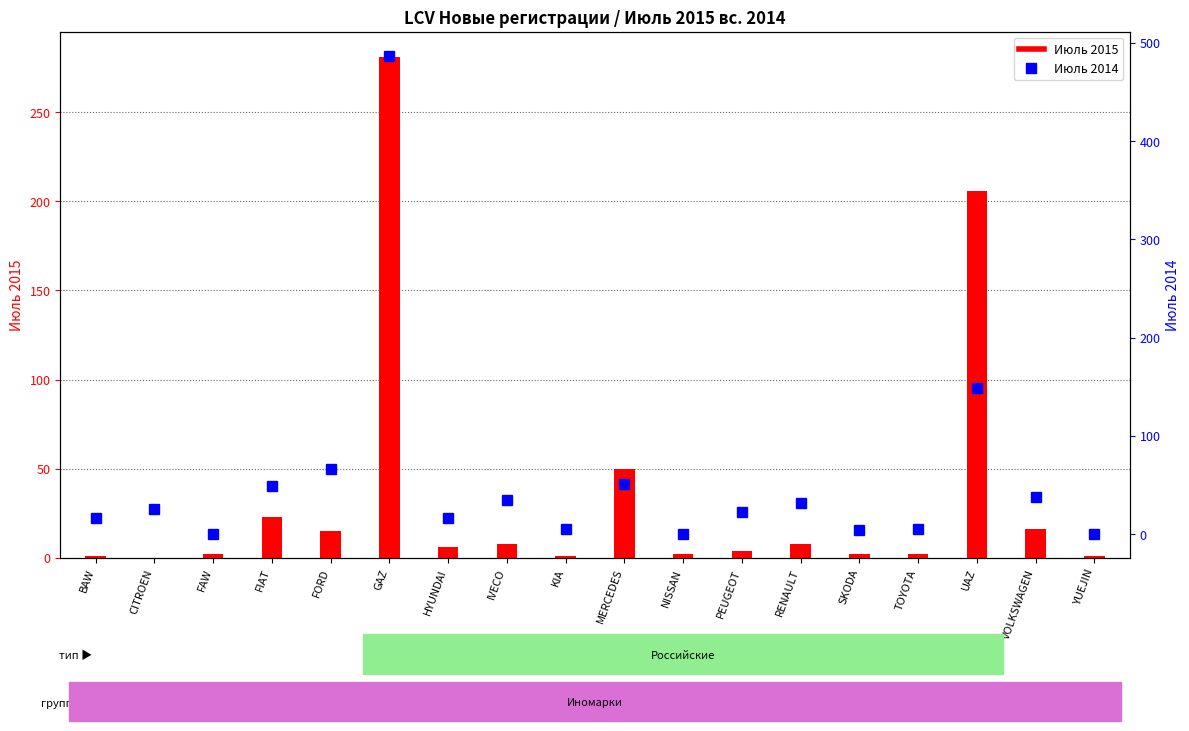

Which series has the widest spread of values?

Июль 2014